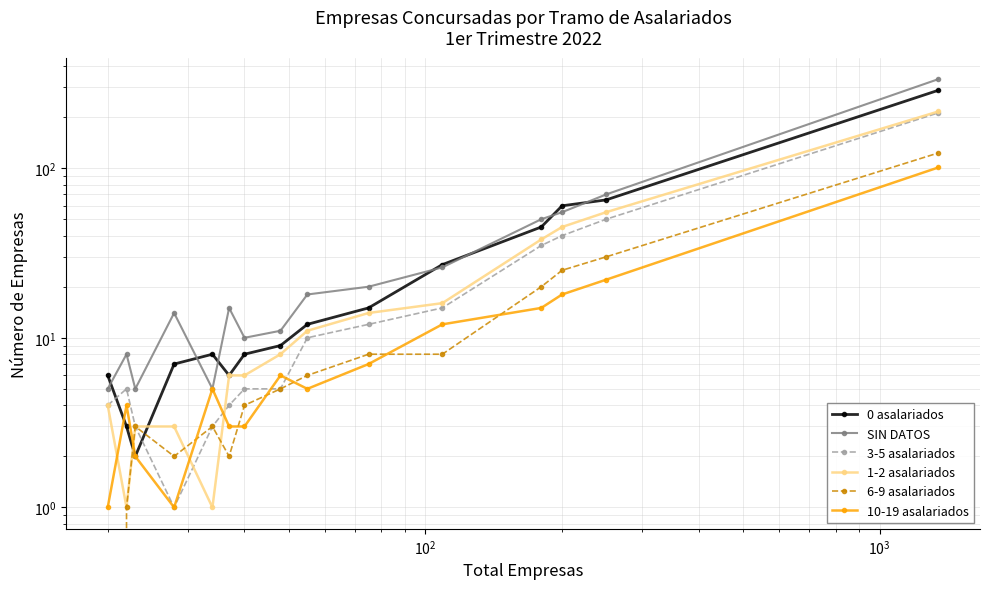

How many data points in 10-19 asalariados are less than 5?

6